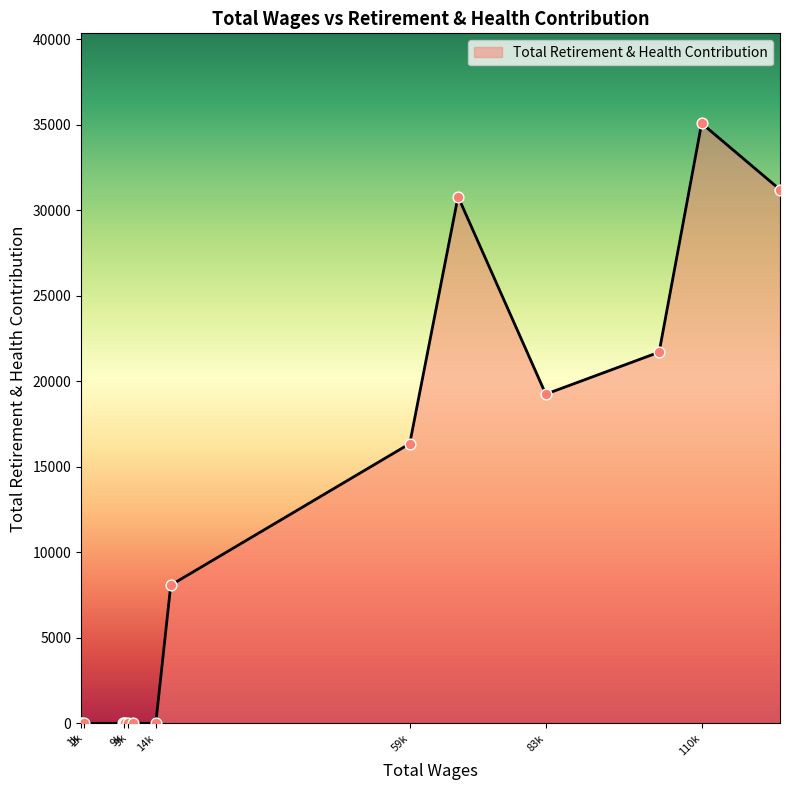

What is the greatest value displayed?

35090